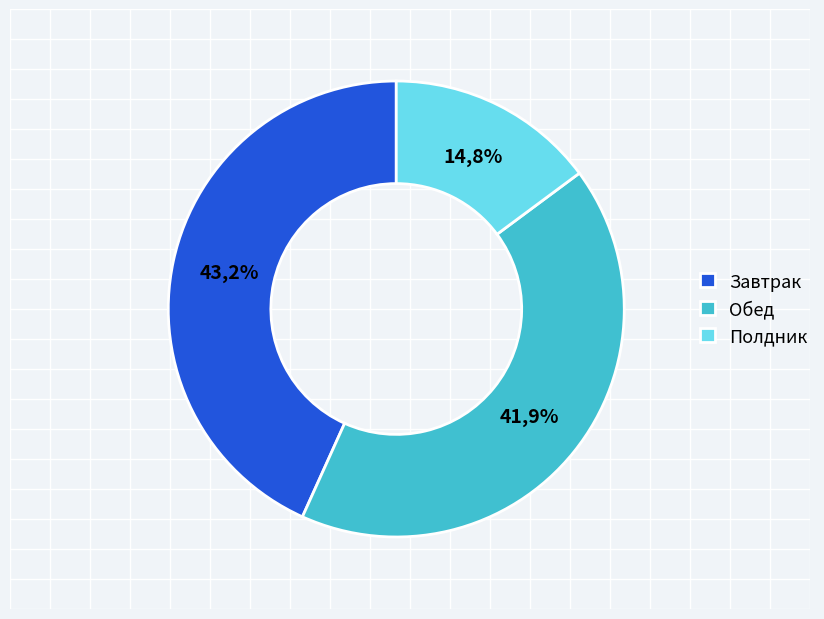

To the nearest percent, what is the combined percentage of Полдник and Завтрак?

58%